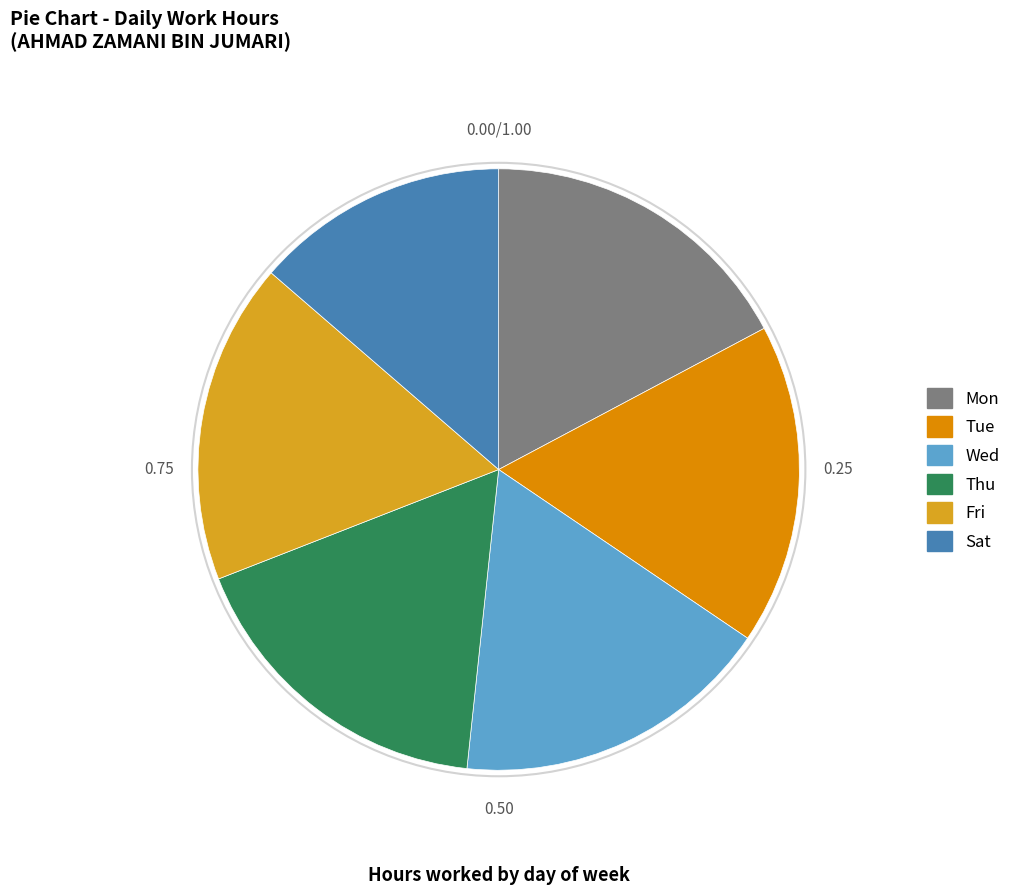

How many segments does this pie chart have?

6